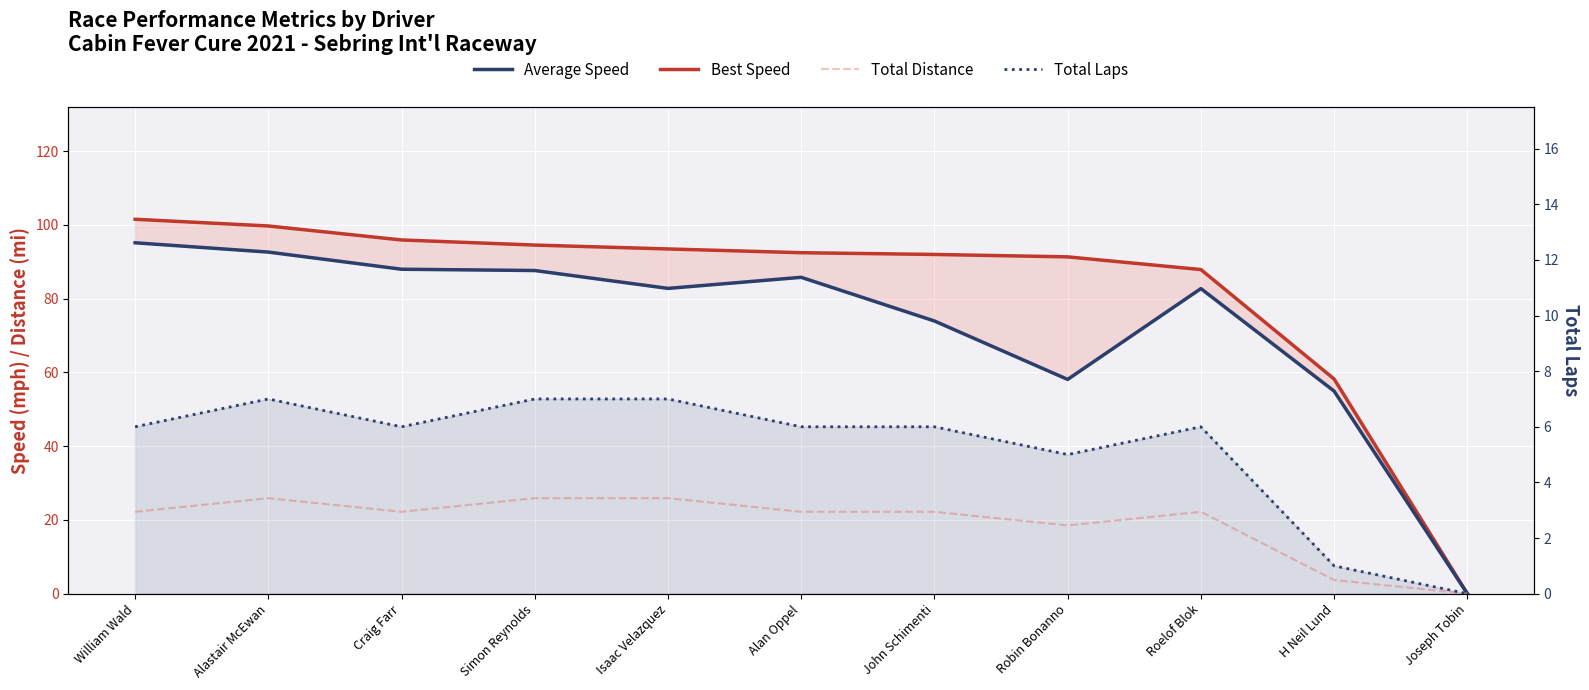

Is it true that Total Distance equals 14.1 at Roelof Blok?

False